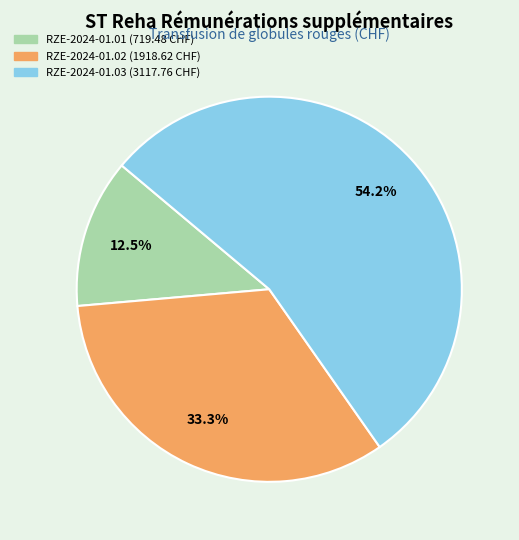

What is the ratio of the value at RZE-2024-01.03 (3117.76 CHF) to the value at RZE-2024-01.01 (719.48 CHF)?

4.3